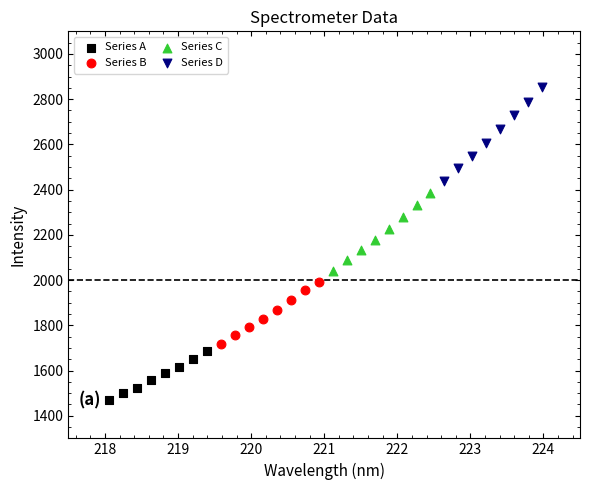

Which series contains the lowest Y value?

Series A